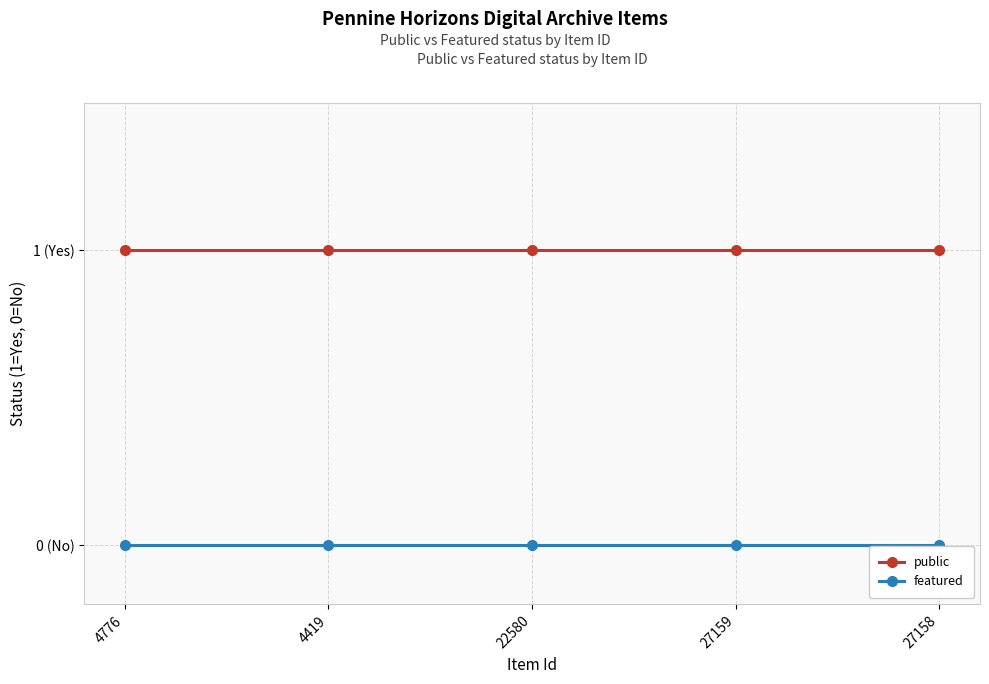

Is this an area chart (filled region under the line)?

No